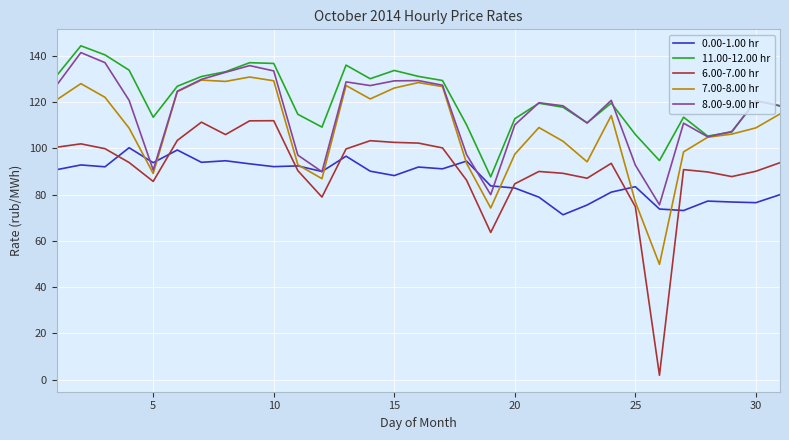

What is the maximum value shown in the chart?

144.4